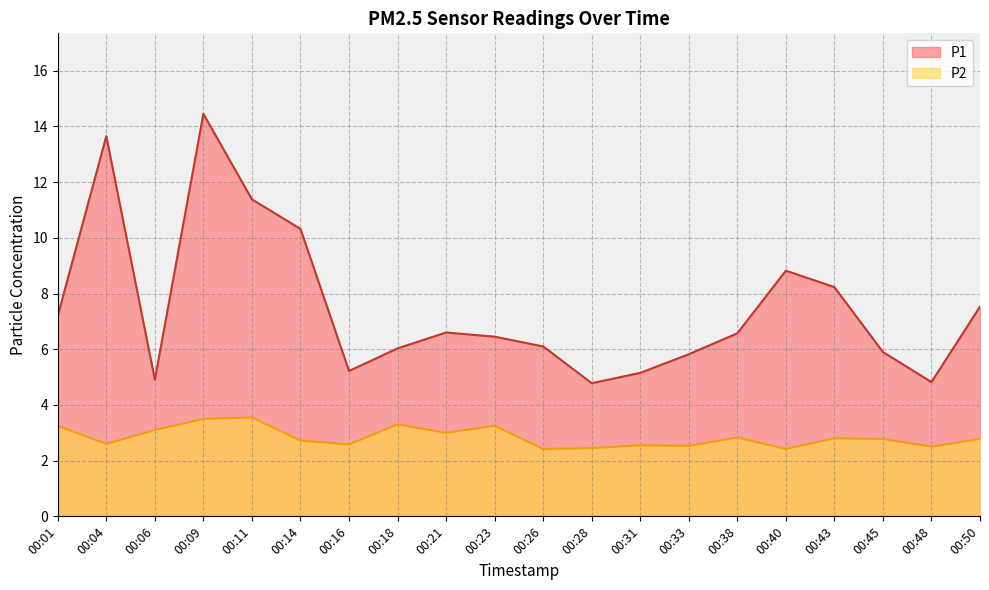

True or false: P2 has more than 1 points higher than both neighbors.

True